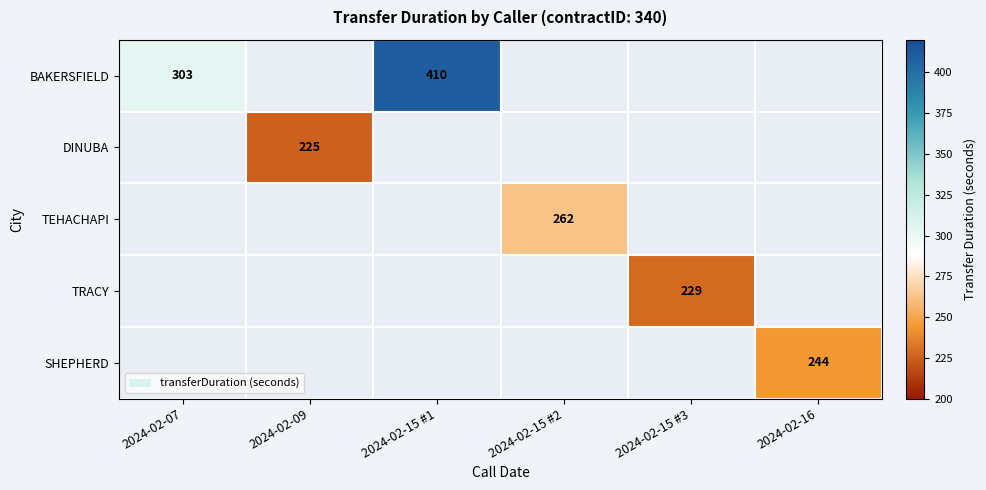

At how many categories does at least one series exceed 233?

4